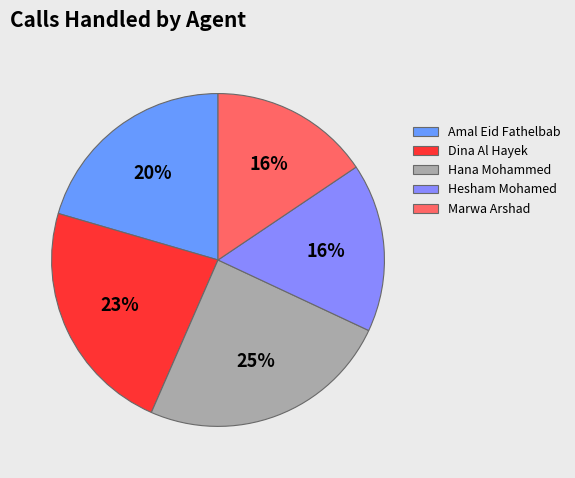

Between Marwa Arshad and Dina Al Hayek, which is larger?

Dina Al Hayek